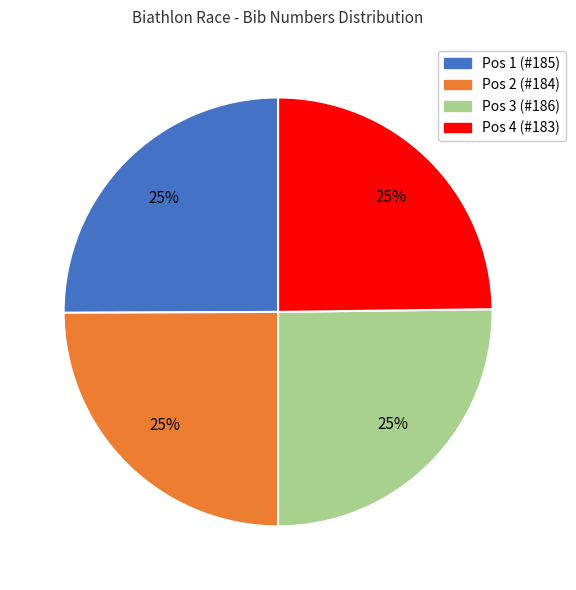

Is there a majority slice in this chart?

No